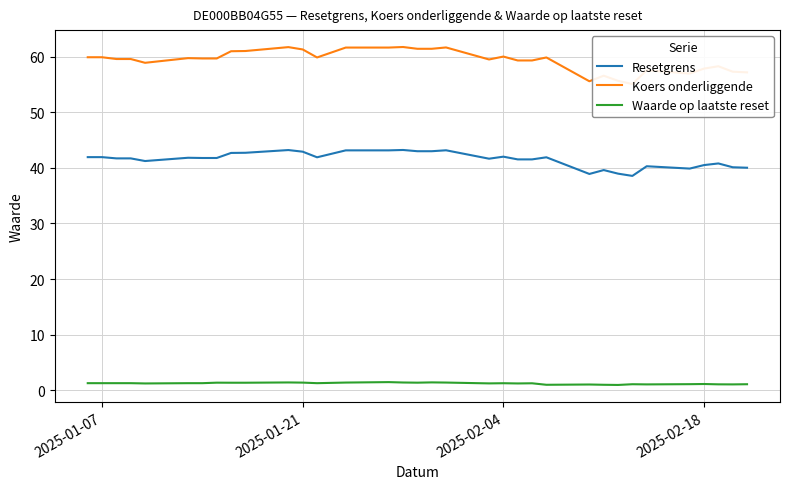

Is it true that Resetgrens equals 75.7 at 2025-01-21?

False